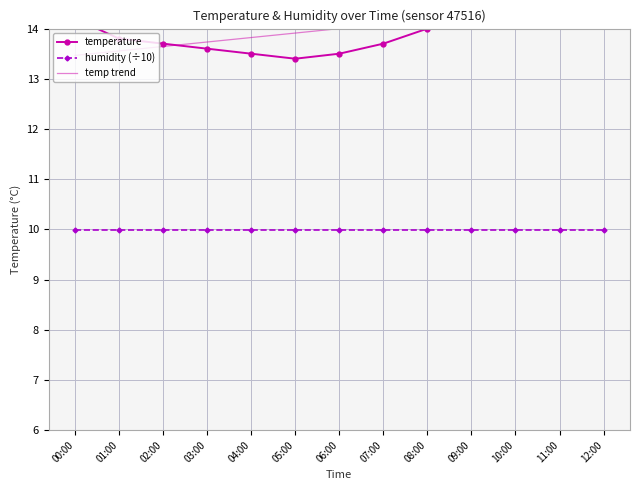

Is the value of temp trend at 02:00 greater than the value of temperature at 03:00?

Yes